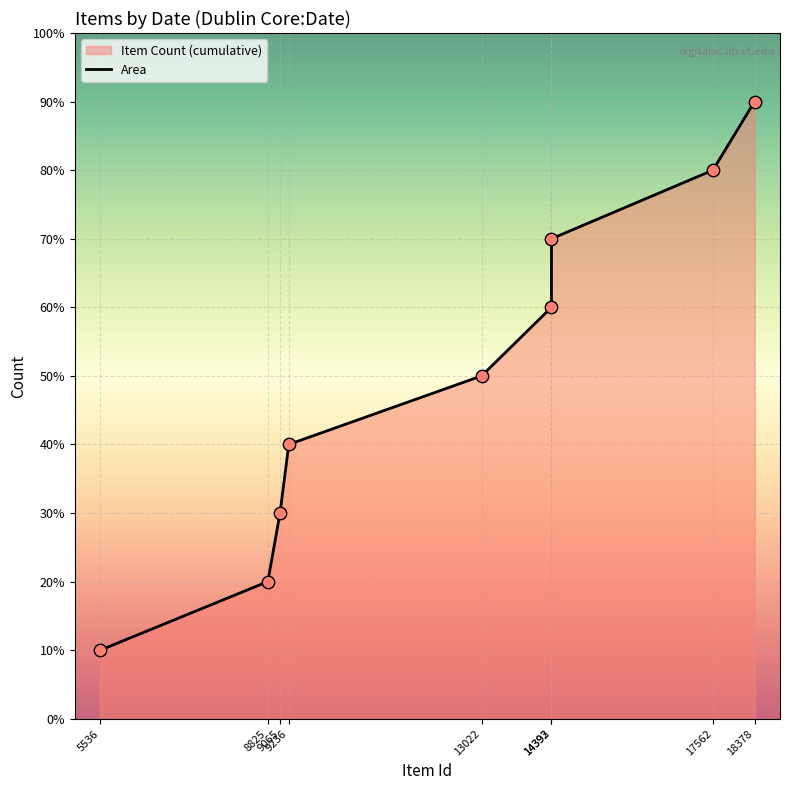

Between 9236 and 17562, which is larger?

17562